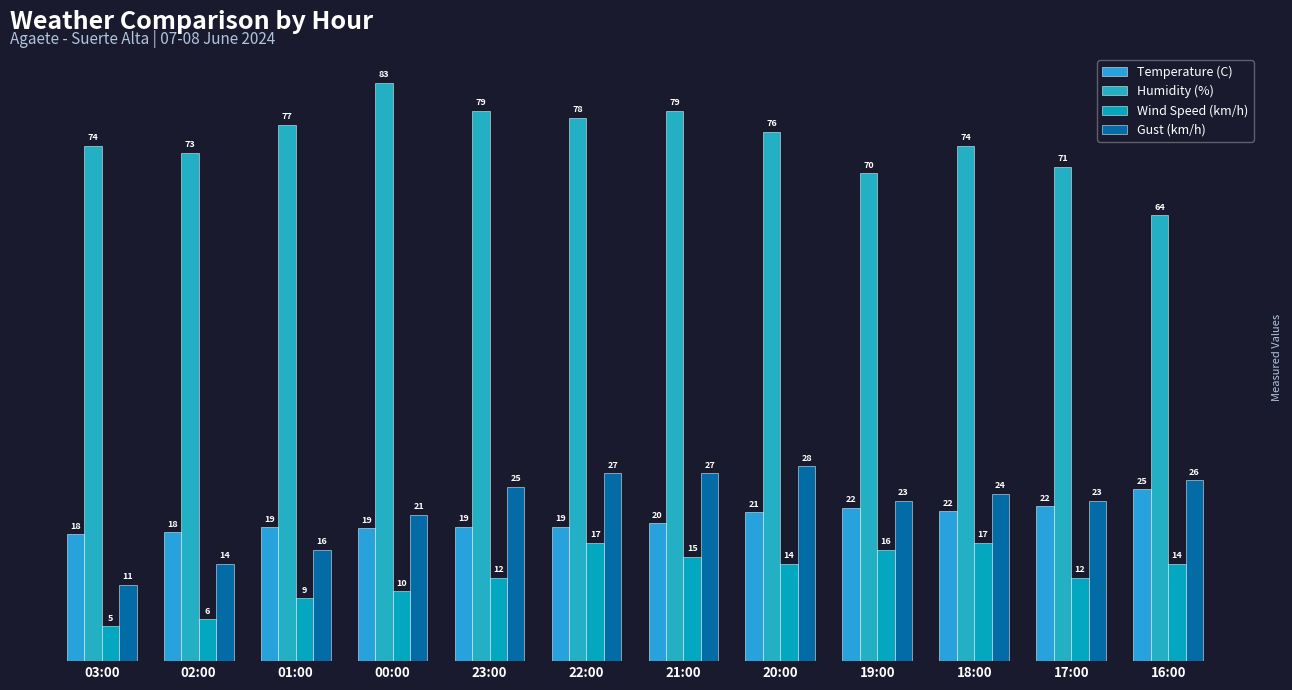

Is it true that Wind Speed (km/h) equals 16.5 at 00:00?

False